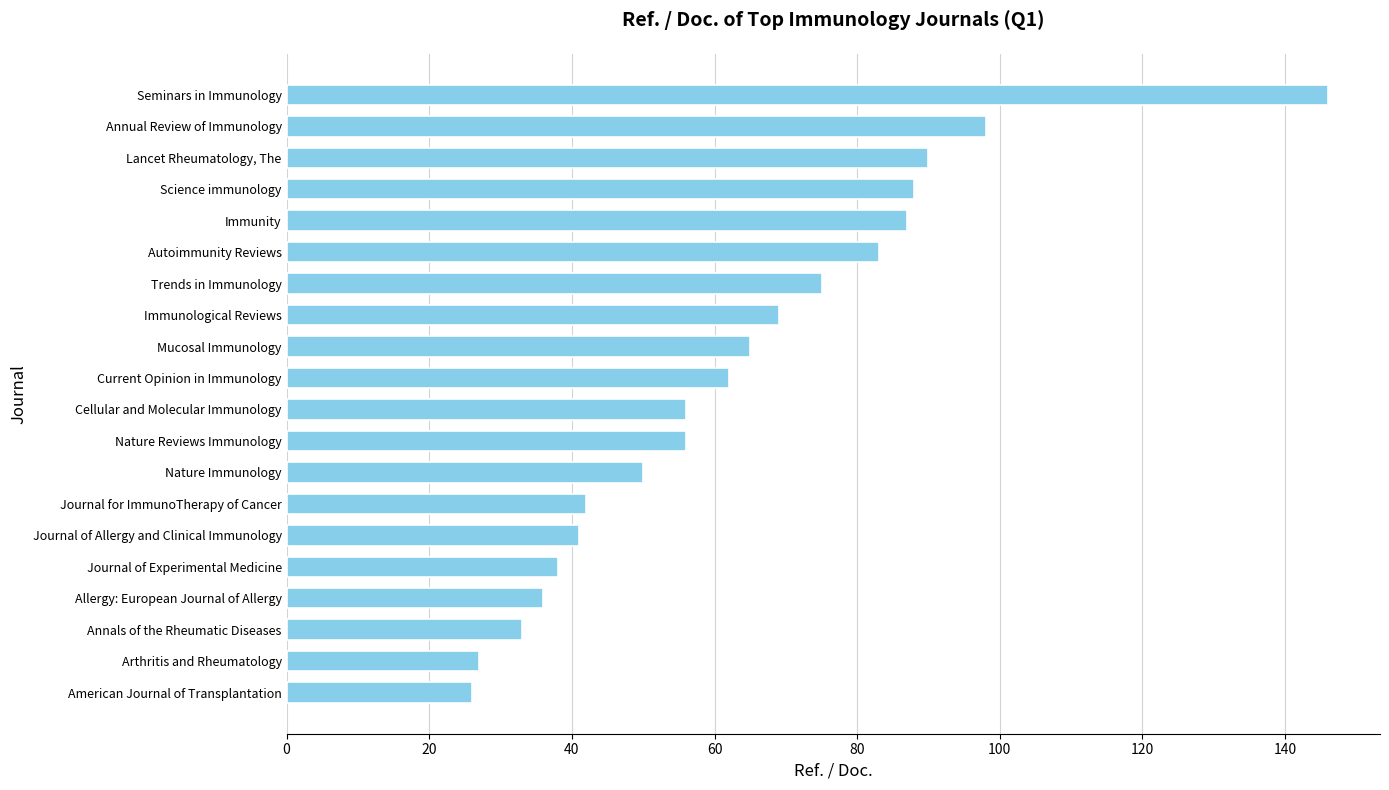

Is it true that the value at Trends in Immunology is 40?

False